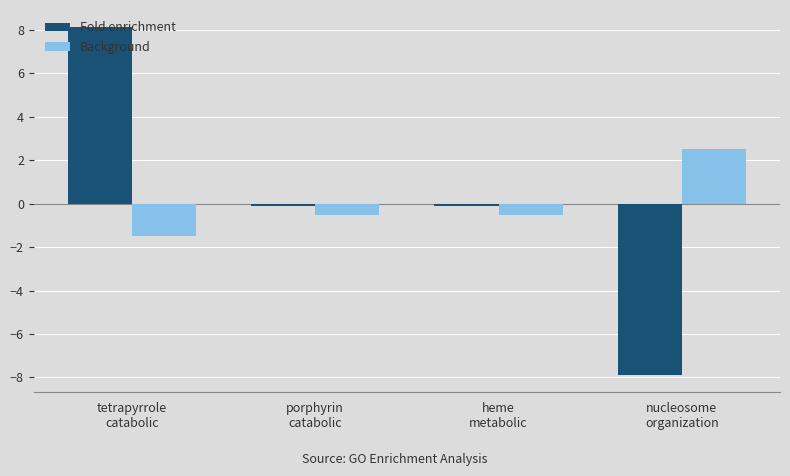

How many groups of bars are there?

4